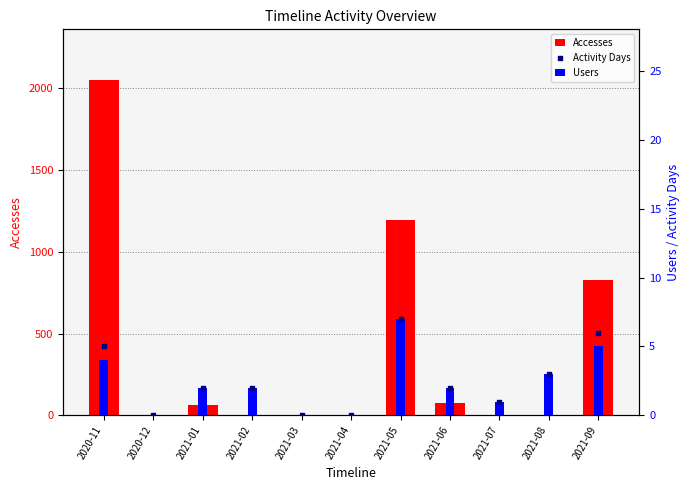

Which series contains the lowest Y value?

Accesses